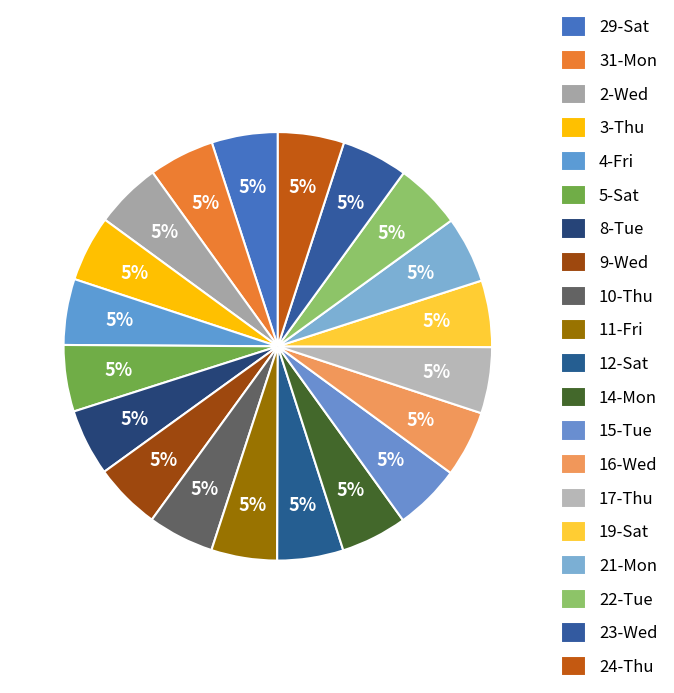

Does any single category account for the majority?

No